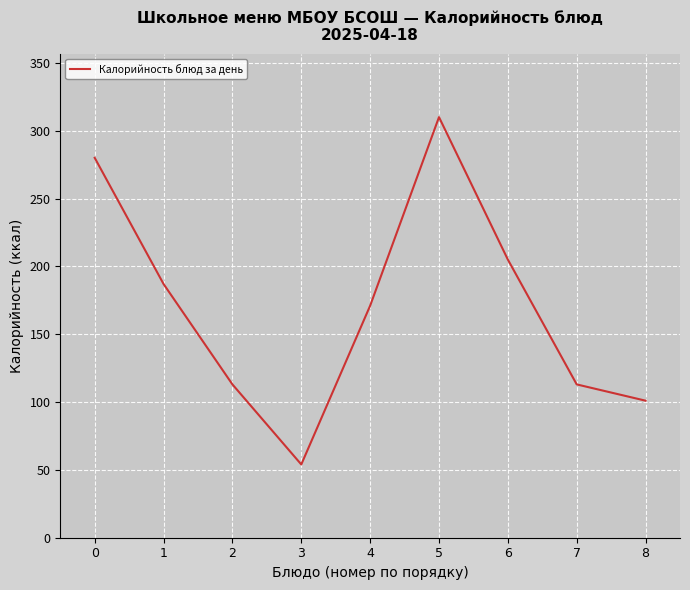

Does the chart display data point markers on the line(s)?

No